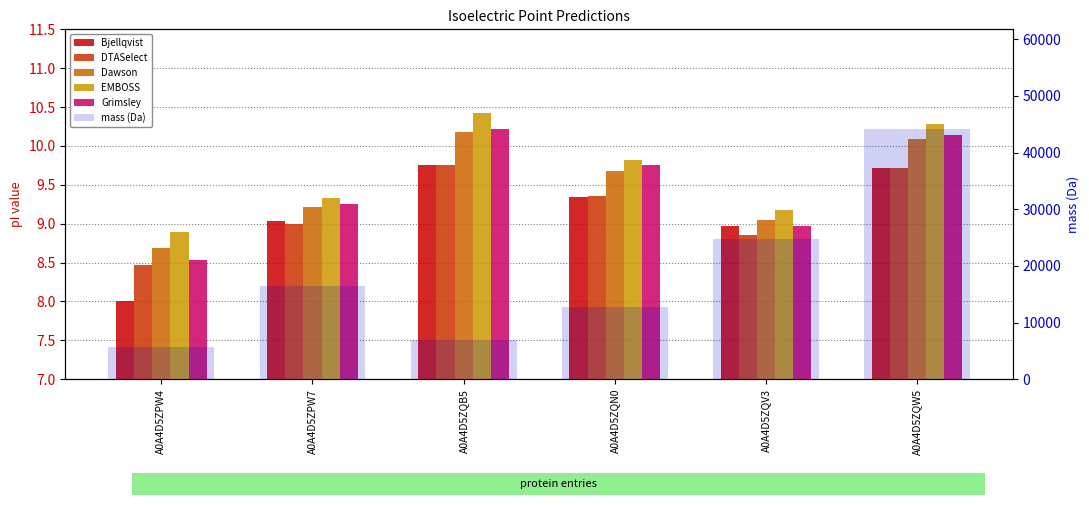

Which has a higher value, A0A4D5ZQN0 or A0A4D5ZQV3?

A0A4D5ZQN0